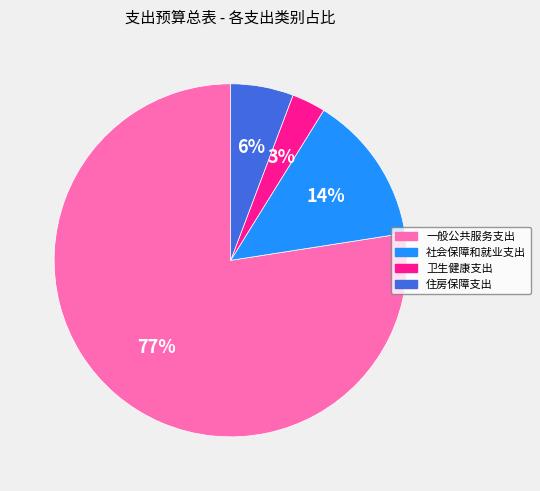

Which category has the biggest portion of the pie?

一般公共服务支出